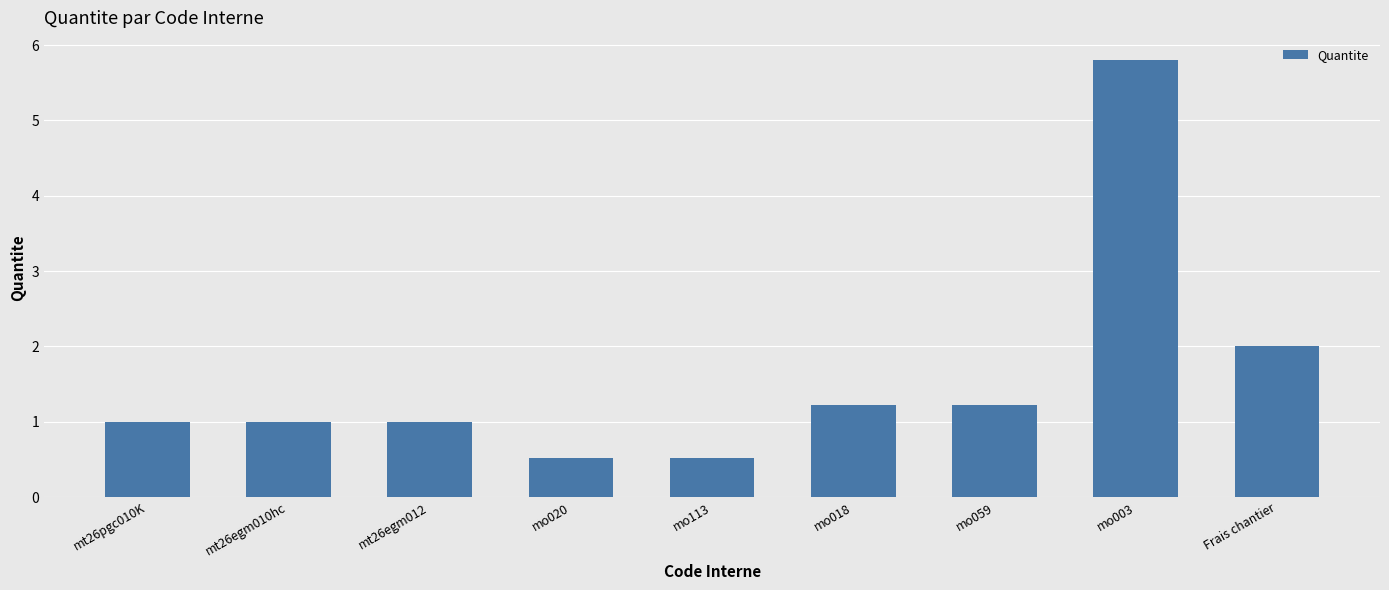

What is the ratio of the value at mo113 to the value at mt26egm010hc?

0.5